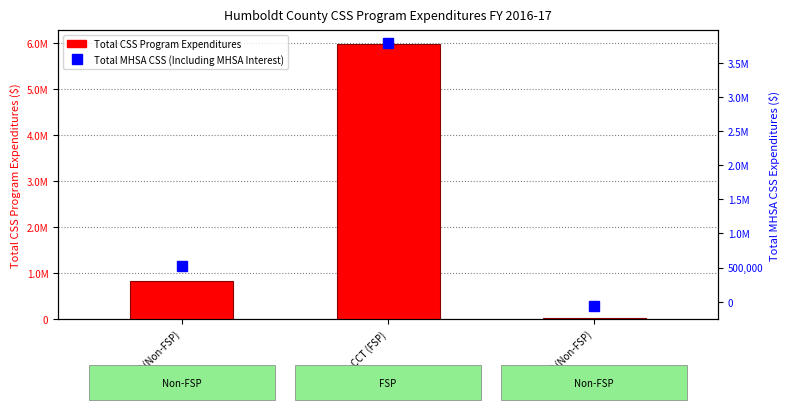

What is the spread (max minus min) of values at CCT (FSP)?

2196922